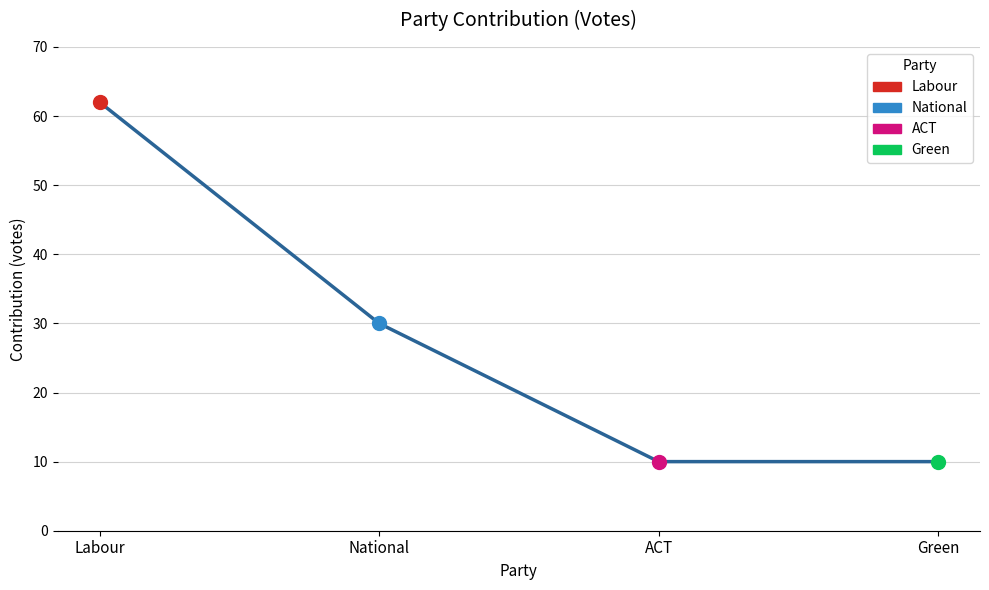

At which label is the value closest to 36?

National